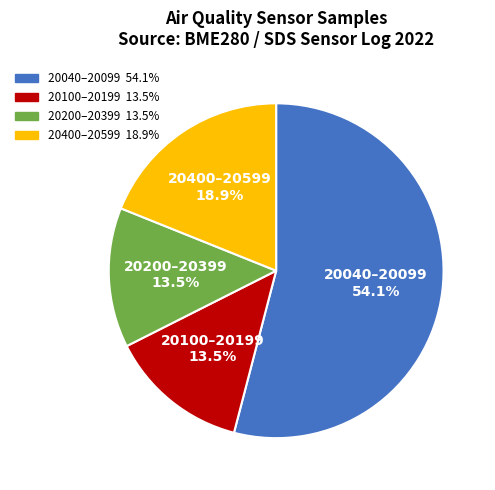

Is there any slice that represents more than half of the pie?

Yes